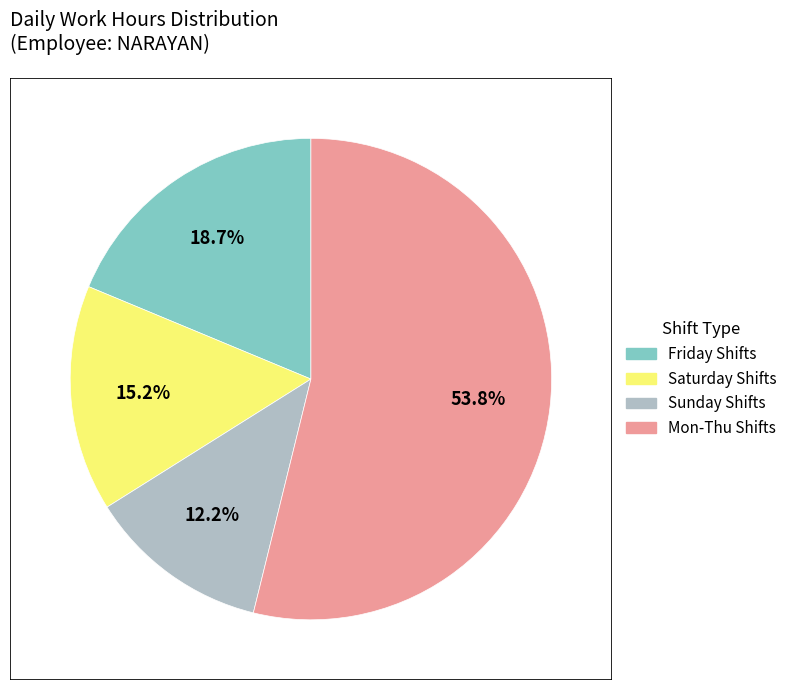

Is there a majority slice in this chart?

Yes